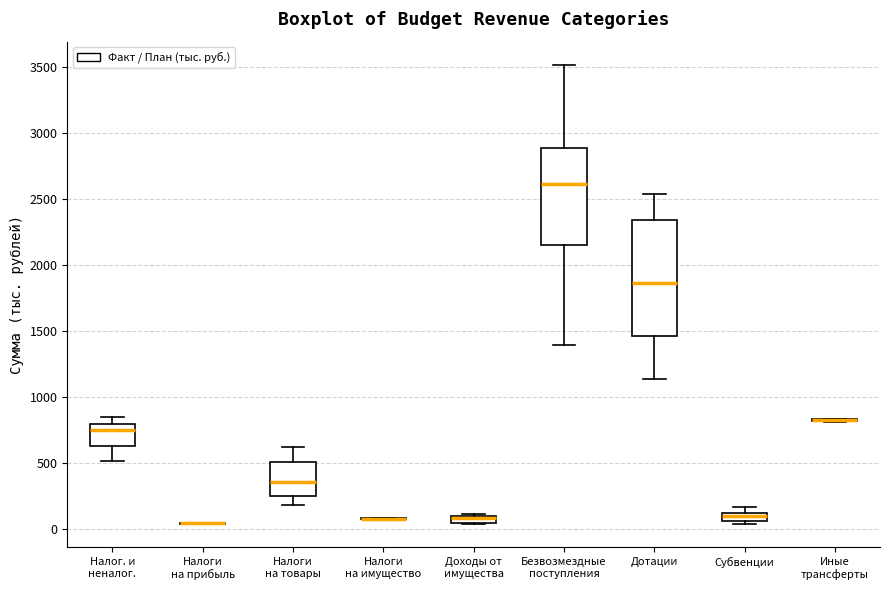

Which box is the tallest, from its lower edge to its upper edge?

Дотации